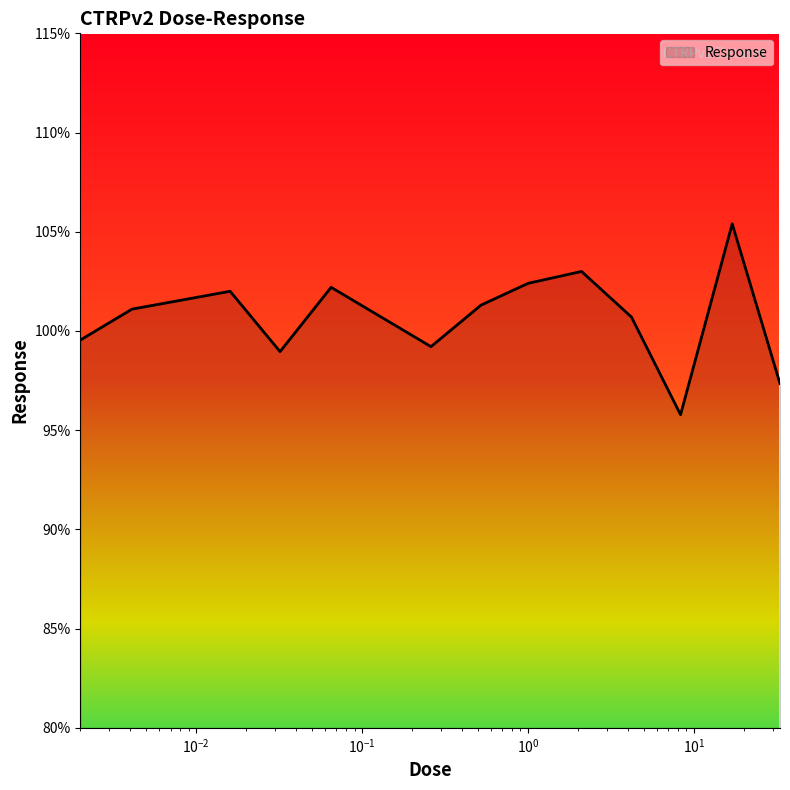

How many categories are shown in the chart?

13